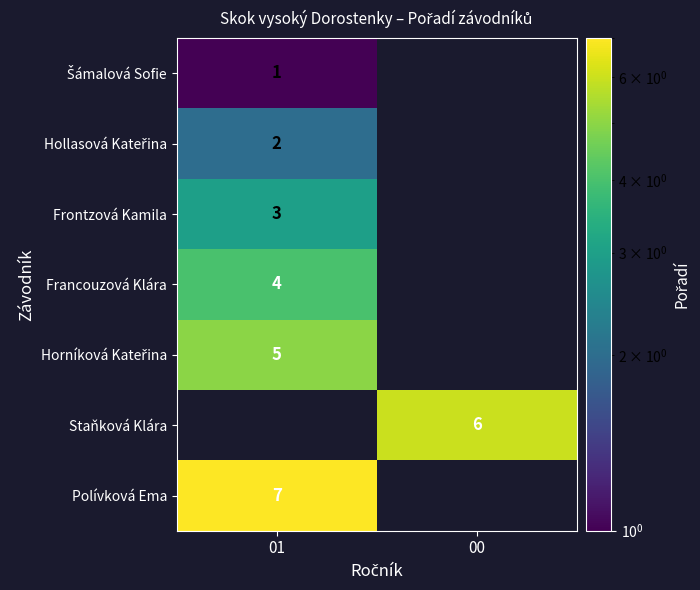

Which has a higher value, 01 or 00?

00